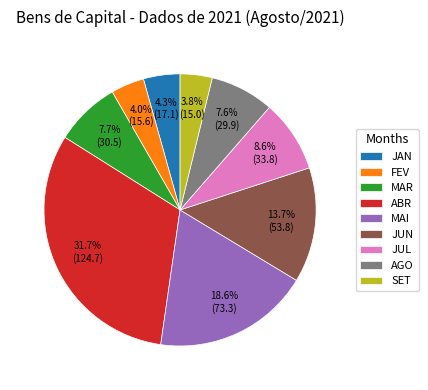

Approximately how many times larger is the value at ABR compared to SET?

8.3